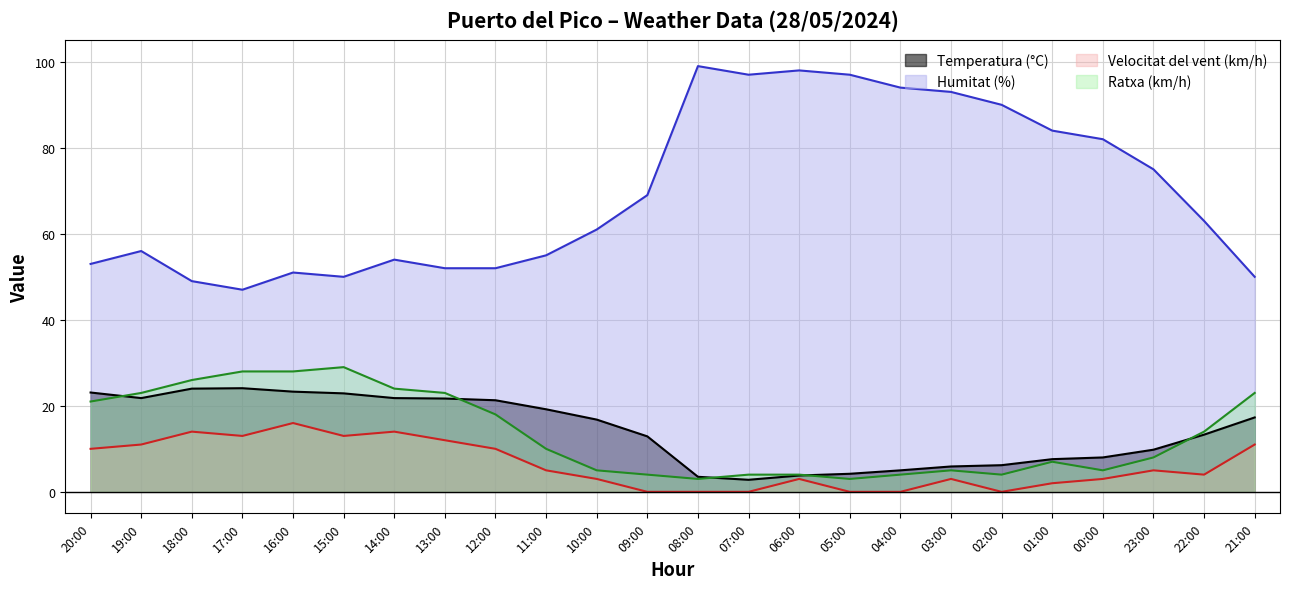

What is the label of the 10th point from the right?

06:00